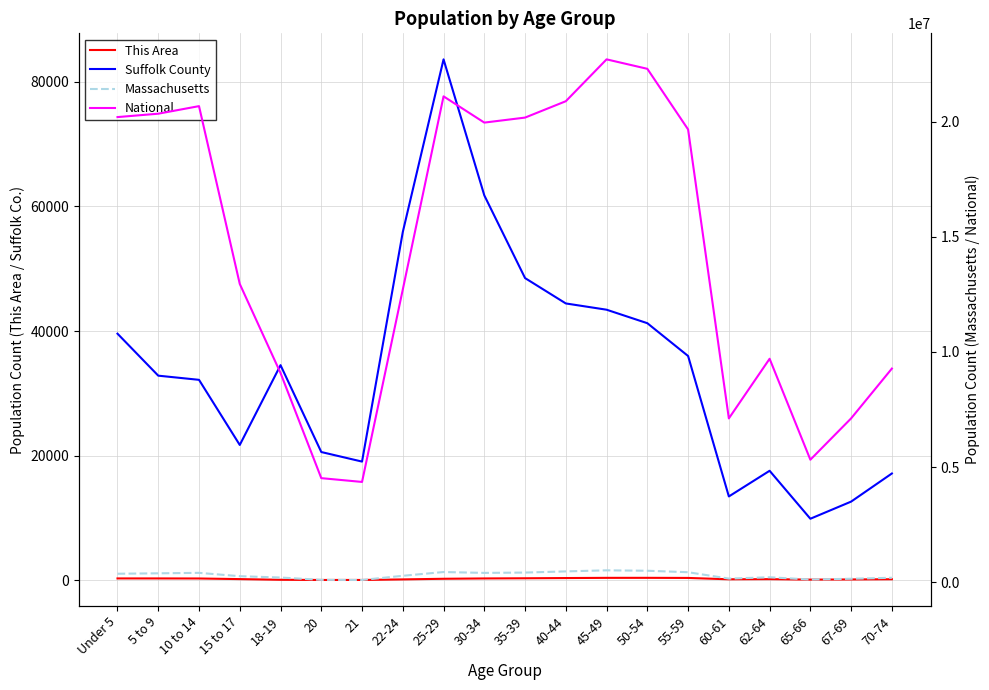

What is the average value of the Massachusetts series?

305068